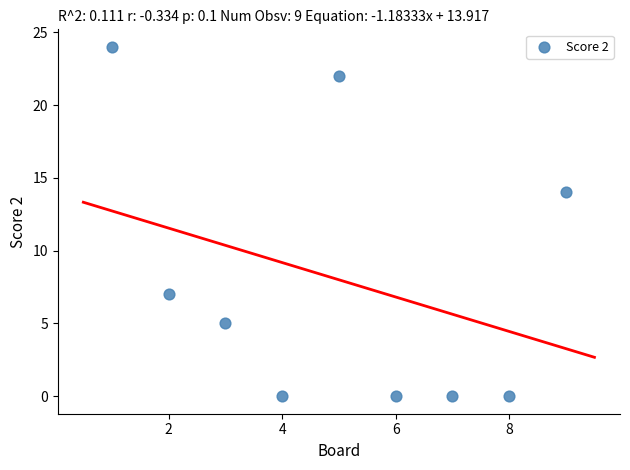

What is the range of X values (max minus min)?

8